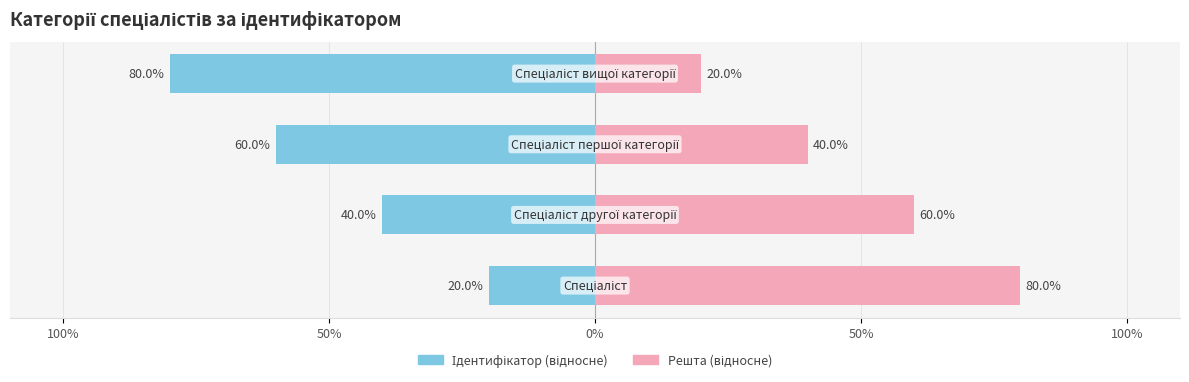

What are all the series names shown in the legend?

Ідентифікатор (відносне), Решта (відносне)